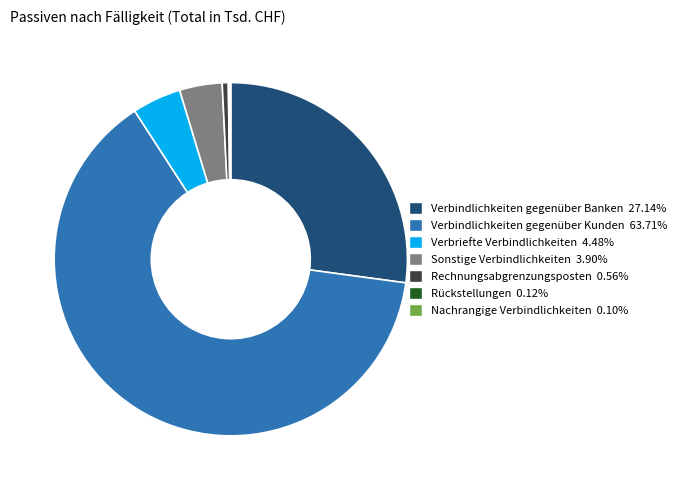

What is the ratio of the value at Verbindlichkeiten gegenüber Kunden to the value at Rechnungsabgrenzungsposten?

114.5